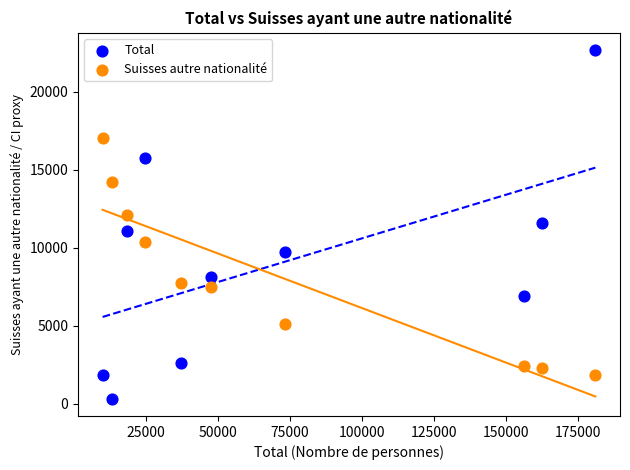

Which series has the widest spread of Y values?

Total